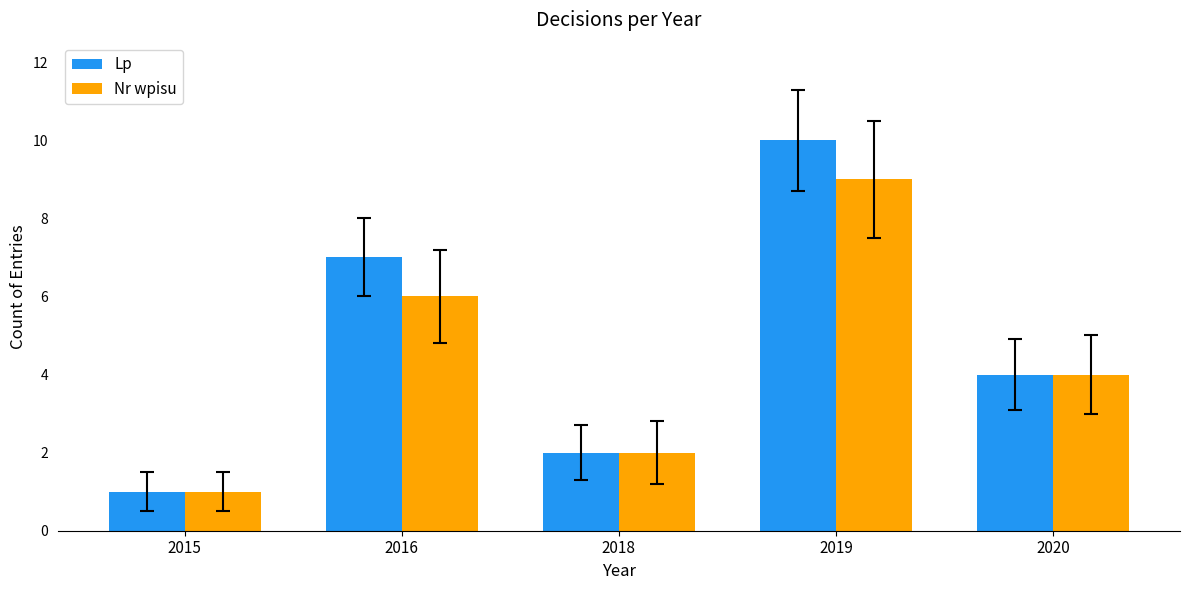

Is the value of Nr wpisu at 2019 greater than the value of Lp at 2019?

No